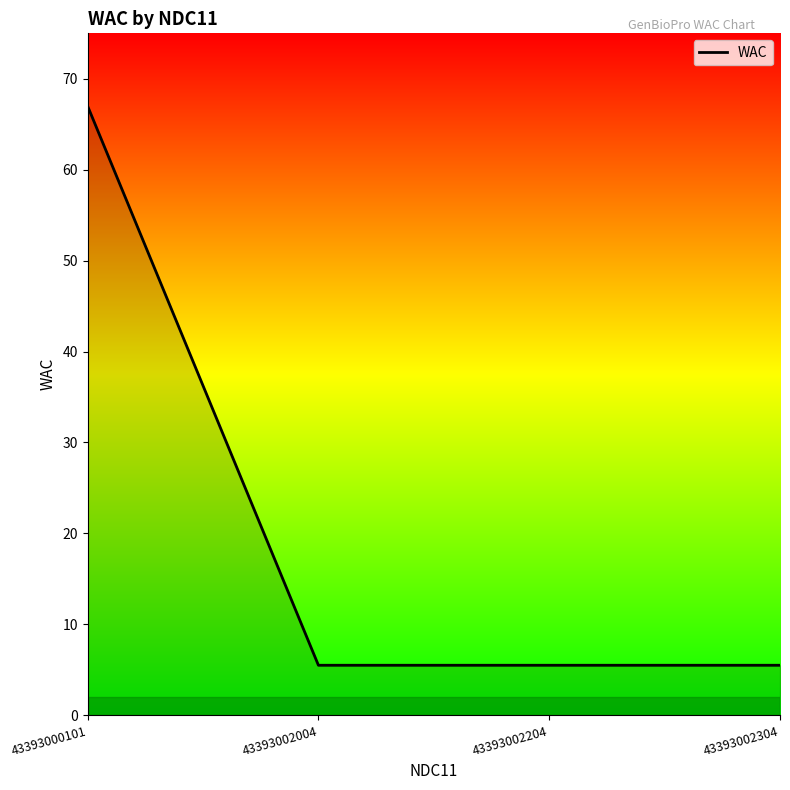

What is the change in value from 43393000101 to 43393002204?

-61.5